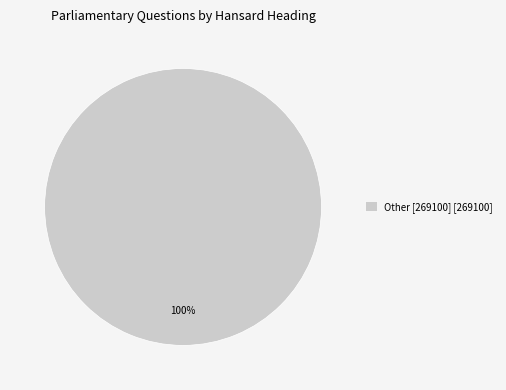

To the nearest percent, what percentage of the pie is Other [269100] [269100]?

100%